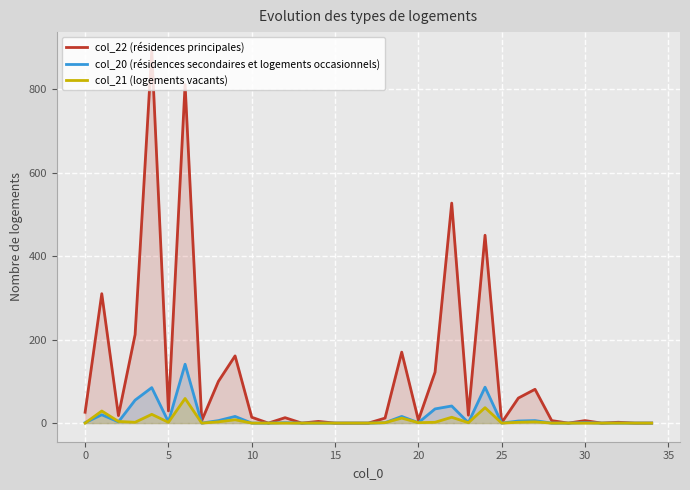

What is the greatest value displayed?

892